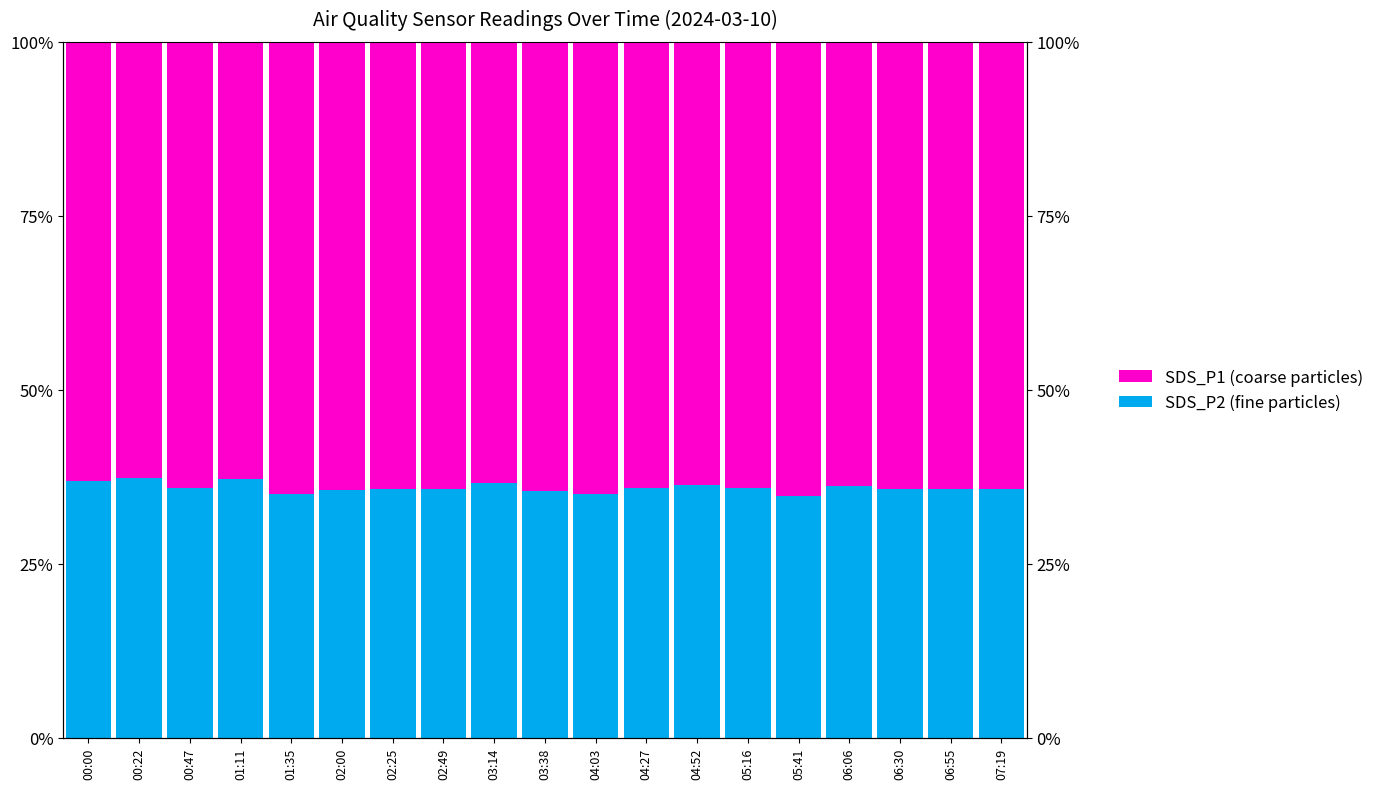

List the labels in order of SDS_P1 (coarse particles) value, largest first.

05:41, 01:35, 04:03, 03:38, 02:00, 06:55, 02:25, 06:30, 02:49, 07:19, 00:47, 04:27, 05:16, 06:06, 04:52, 03:14, 00:00, 01:11, 00:22